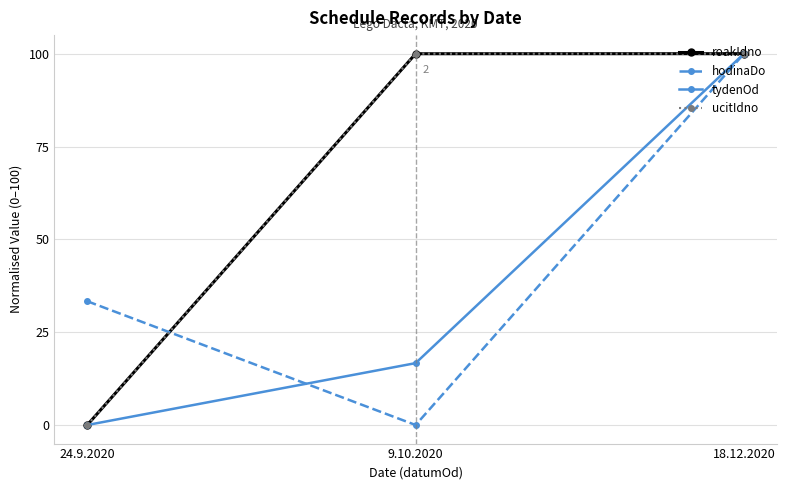

How many values in the roakIdno series are below 99?

1